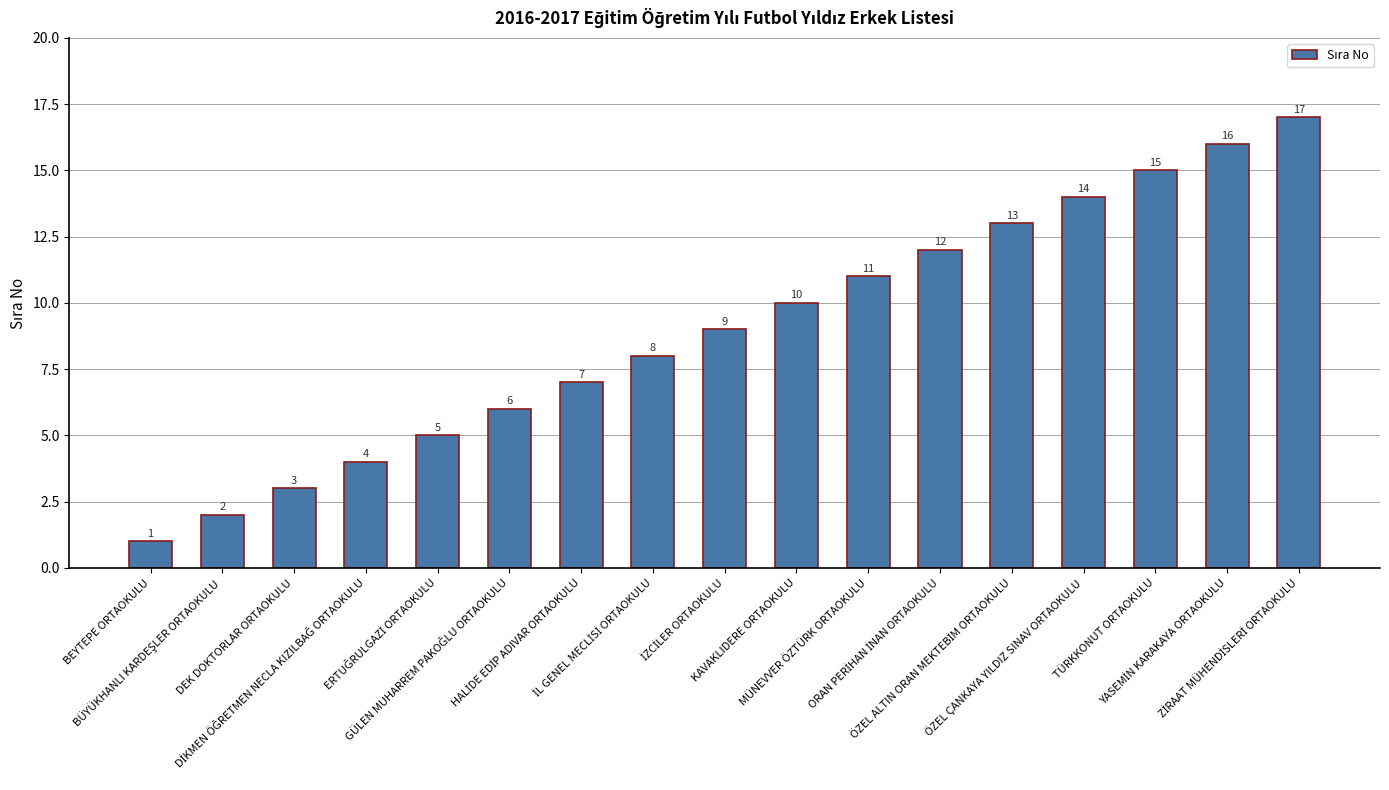

Count the number of data series in this chart.

1